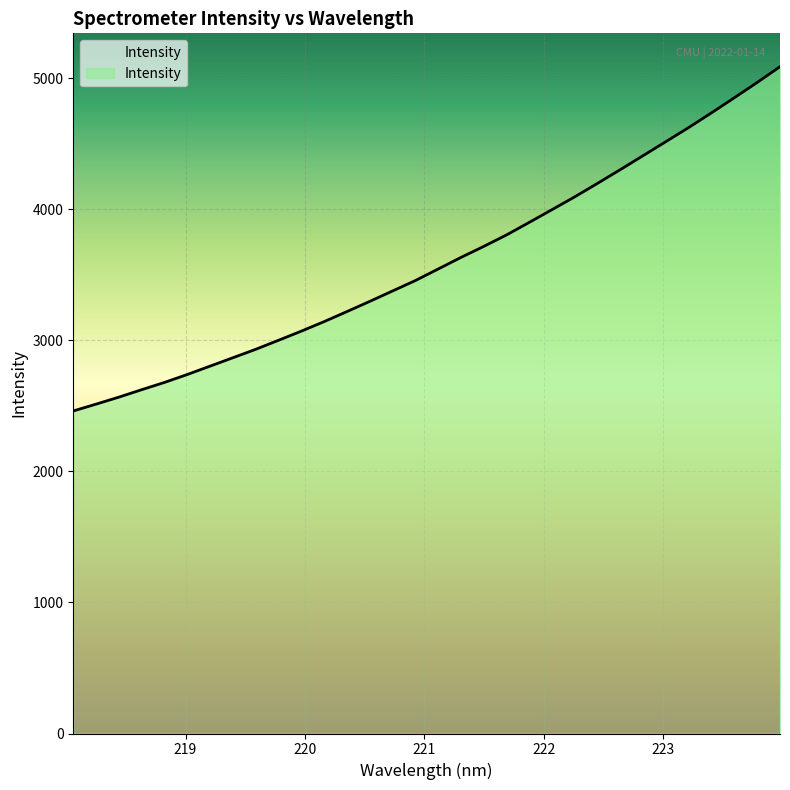

What is the maximum value shown in the chart?

5089.0